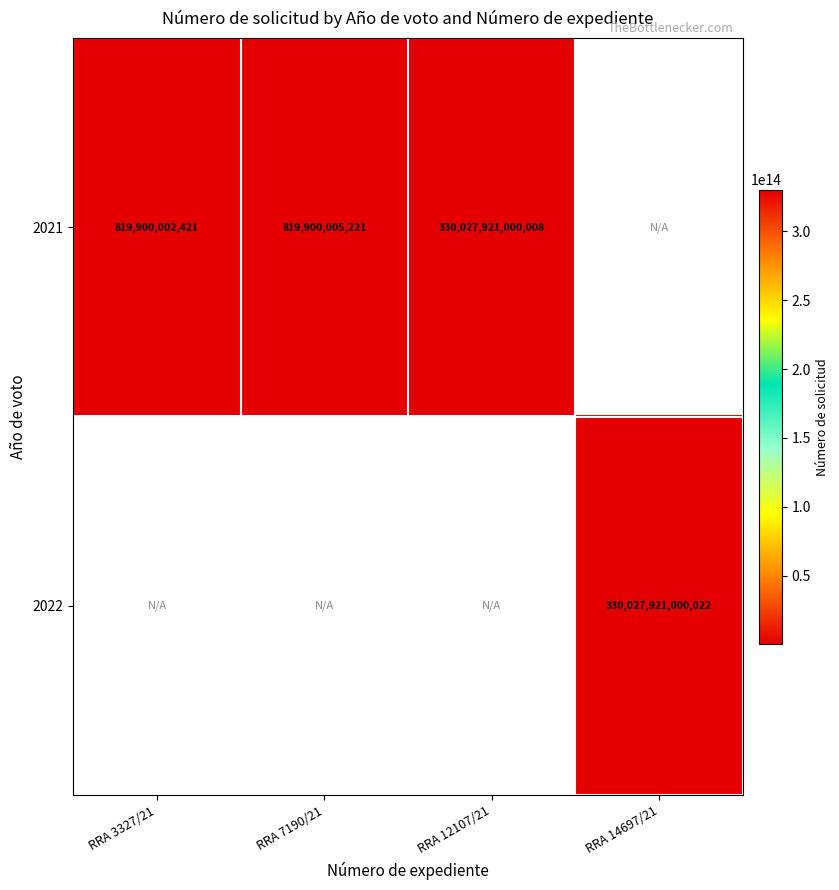

True or false: 2021 has a value of 819900005221 at RRA 7190/21.

True